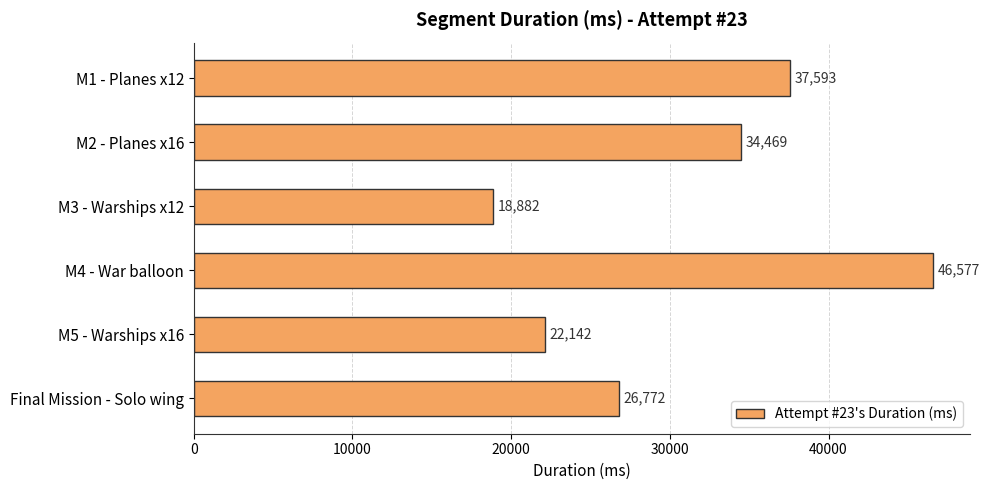

Reading top to bottom, transcribe all the data shown in this chart.

37593	34469	18882	46577	22142	26772